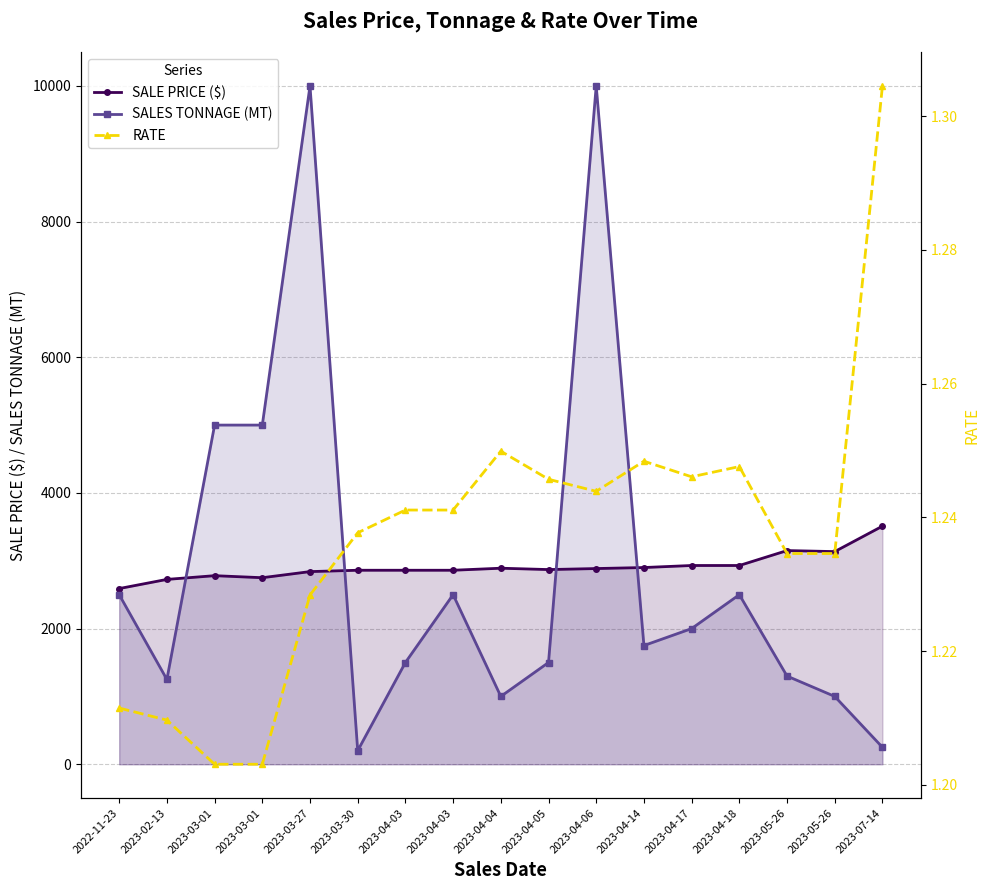

The SALES TONNAGE (MT) series shows 7765.7 at 2023-03-01. True or false?

False